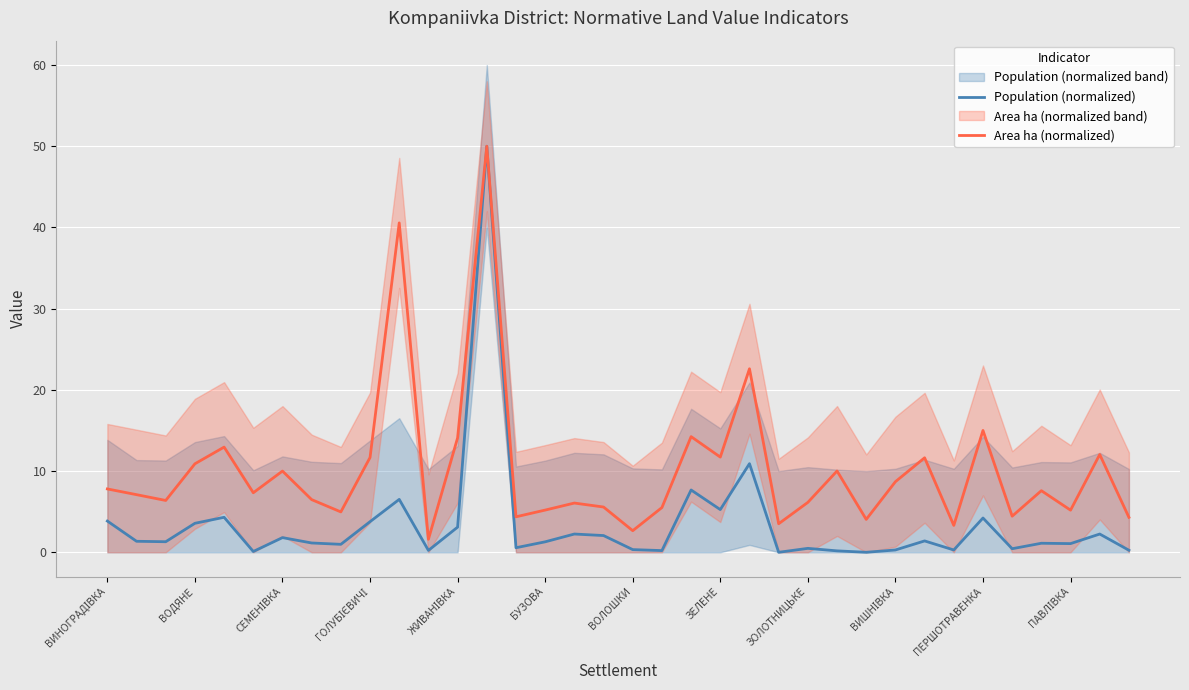

Which category has the highest value in the Area ha (normalized) series?

13